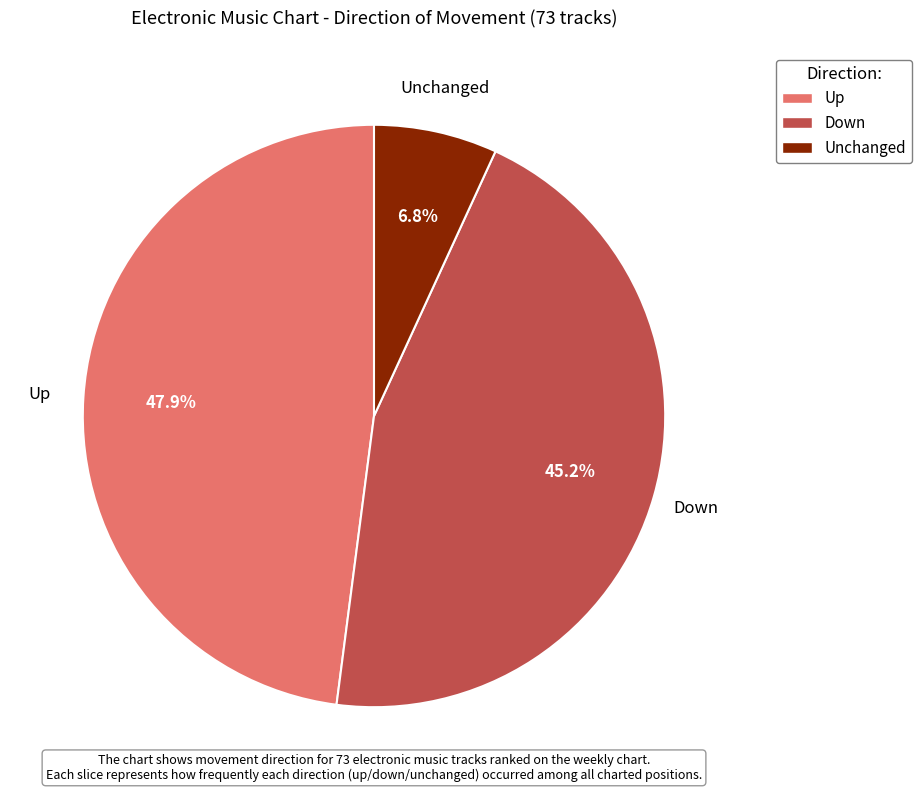

Does any single category account for the majority?

No